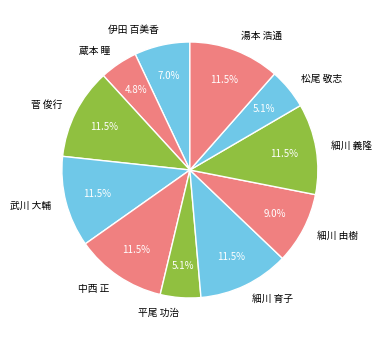

How many segments does this pie chart have?

11